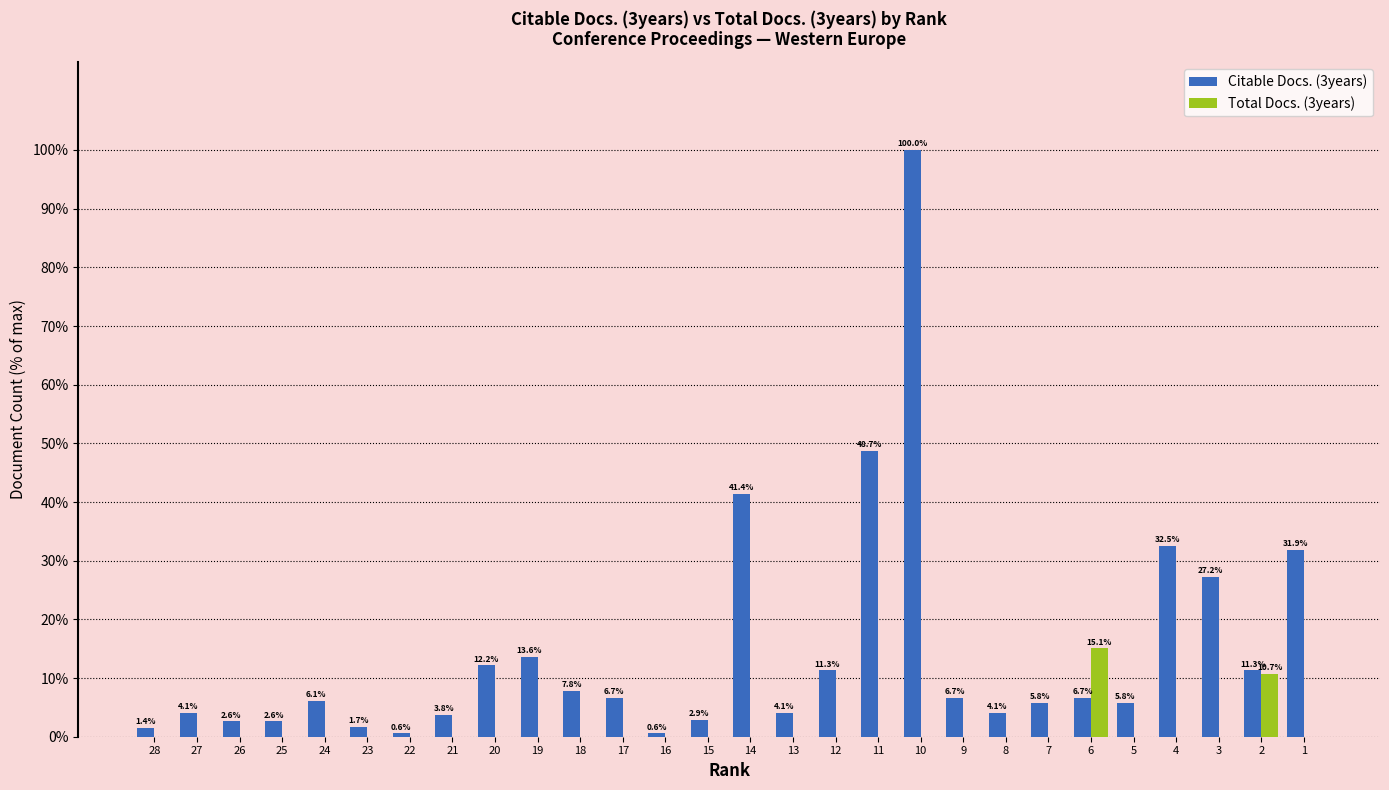

Is the value of Total Docs. (3years) at 18 greater than the value of Citable Docs. (3years) at 5?

No